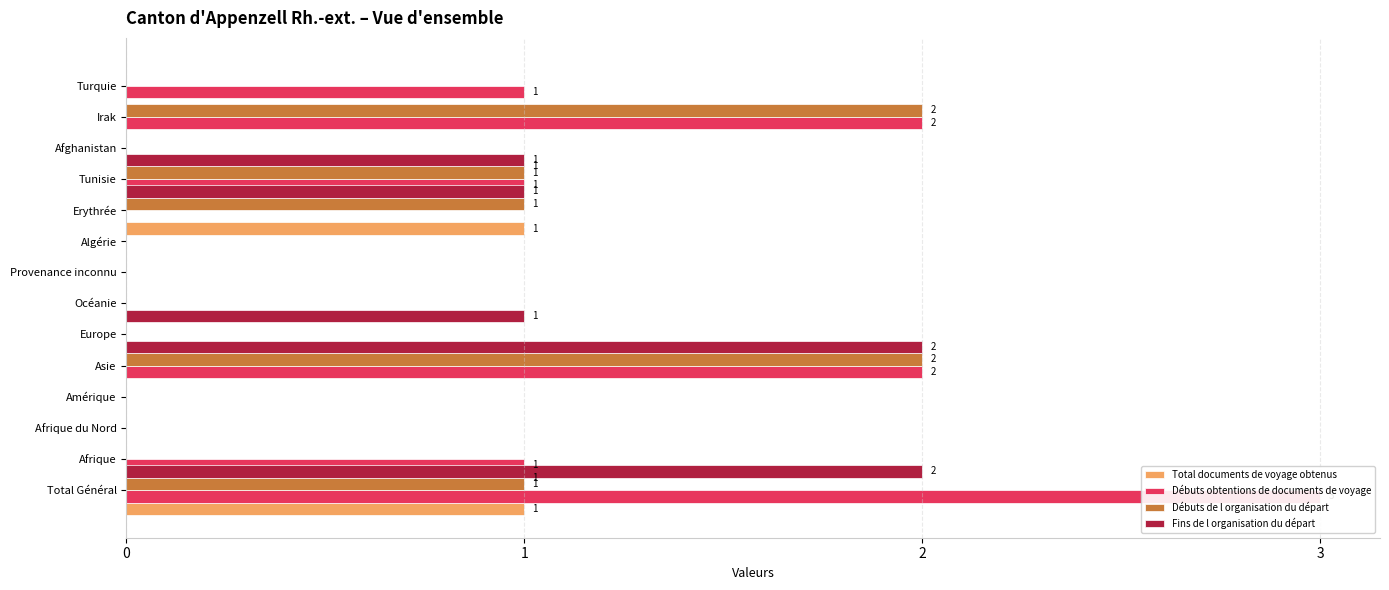

Rank the series at 1 from lowest to highest value.

Débuts de l organisation du départ, Fins de l organisation du départ, Total documents de voyage obtenus, Débuts obtentions de documents de voyage